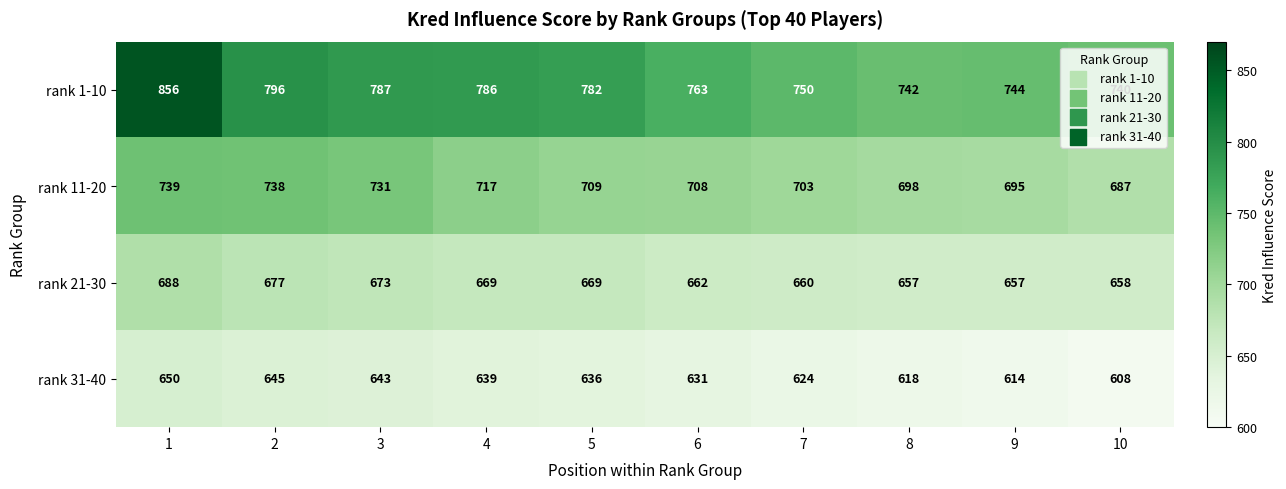

Which series has the widest spread of values?

rank 1-10